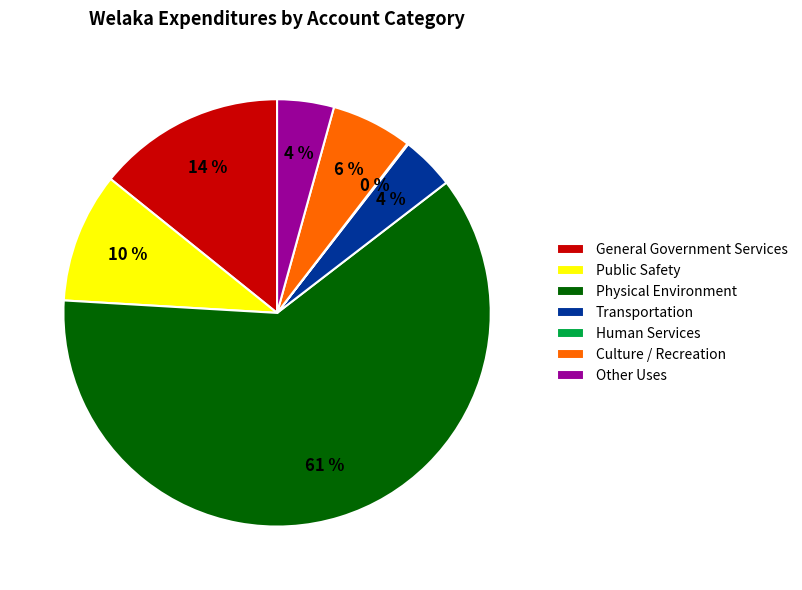

Does Physical Environment account for over 50% of the chart?

Yes